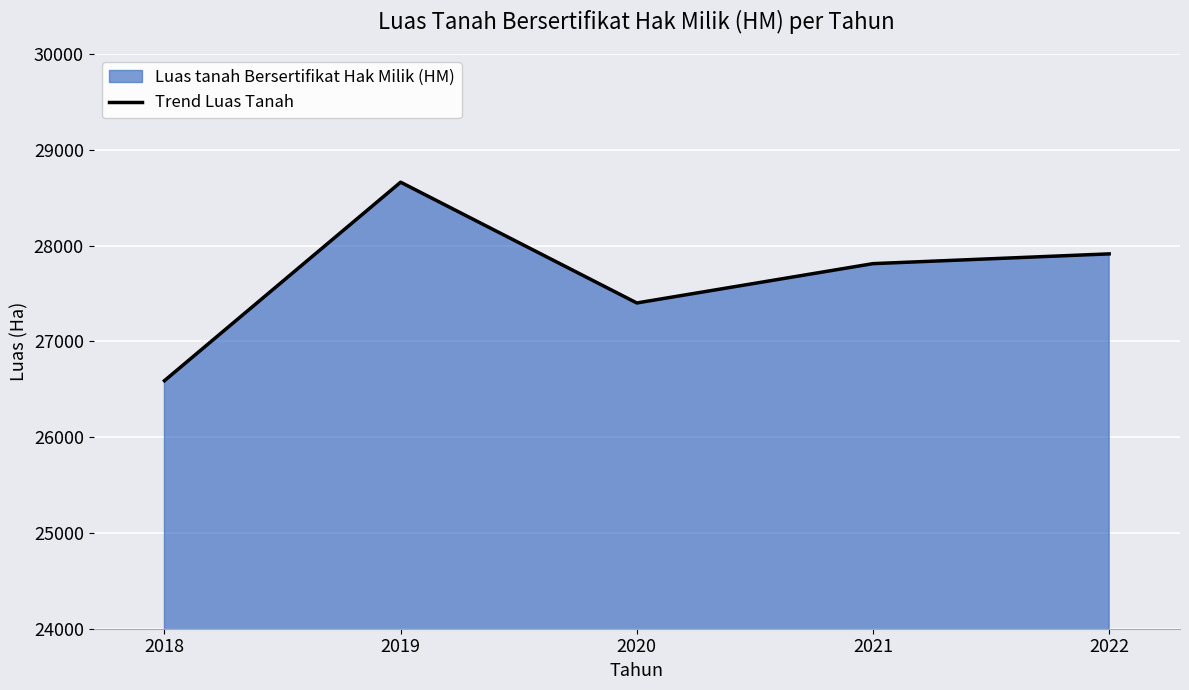

What is the change in value from 2020 to 2022?

+512.6